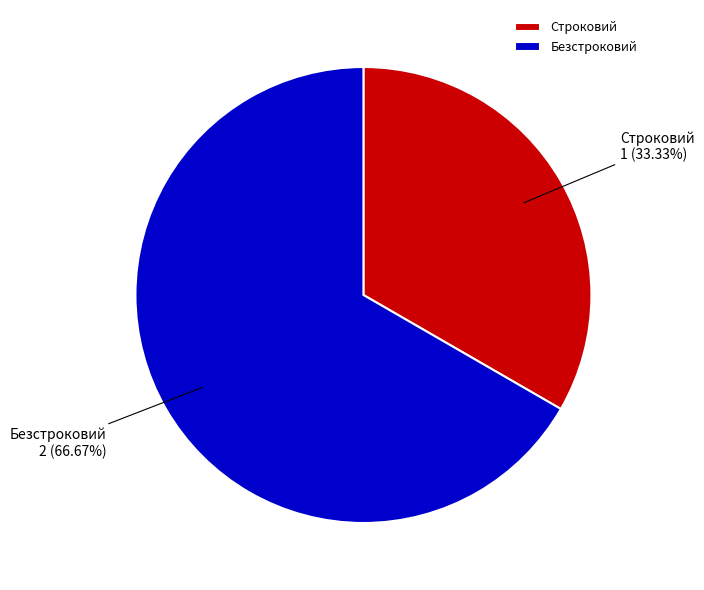

Is there any slice that represents more than half of the pie?

Yes